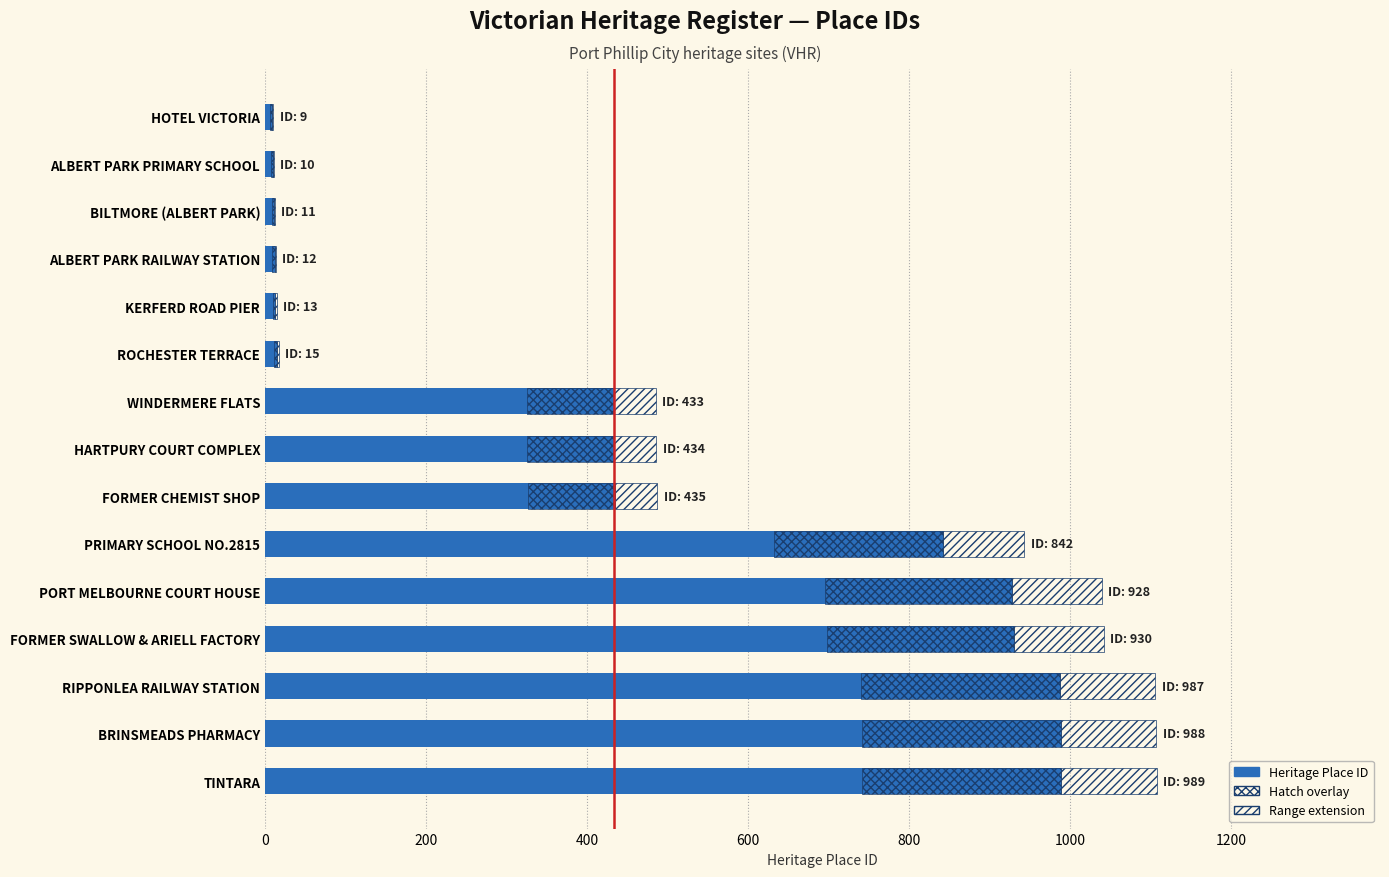

What is the minimum value shown in the chart?

9